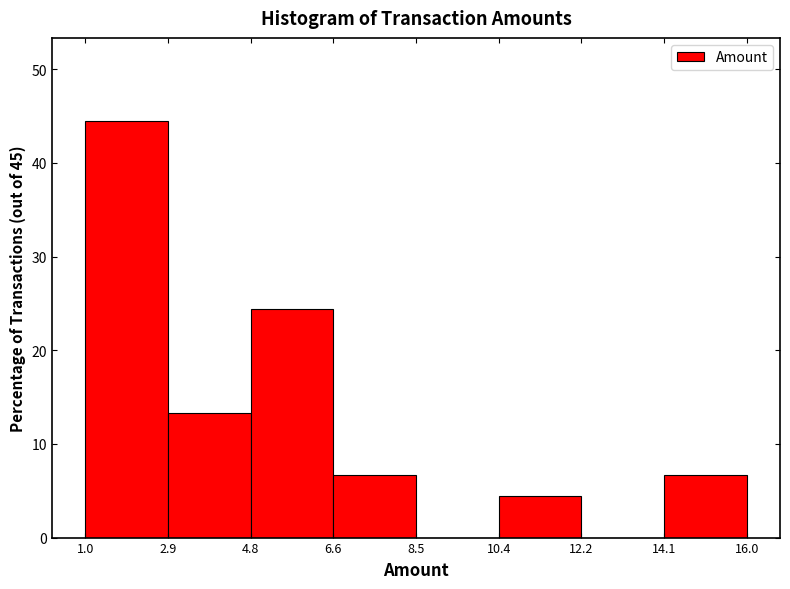

Reading left to right, list every bar in this chart as the range it spans on the x-axis followed by its height. The values are not printed on the chart, so give them approximately, as read against the axis.

1.0 to 2.9: 44
2.9 to 4.8: 13
4.8 to 6.6: 24
6.6 to 8.5: 7
8.5 to 10.4: 0
10.4 to 12.2: 4
12.2 to 14.1: 0
14.1 to 16.0: 7